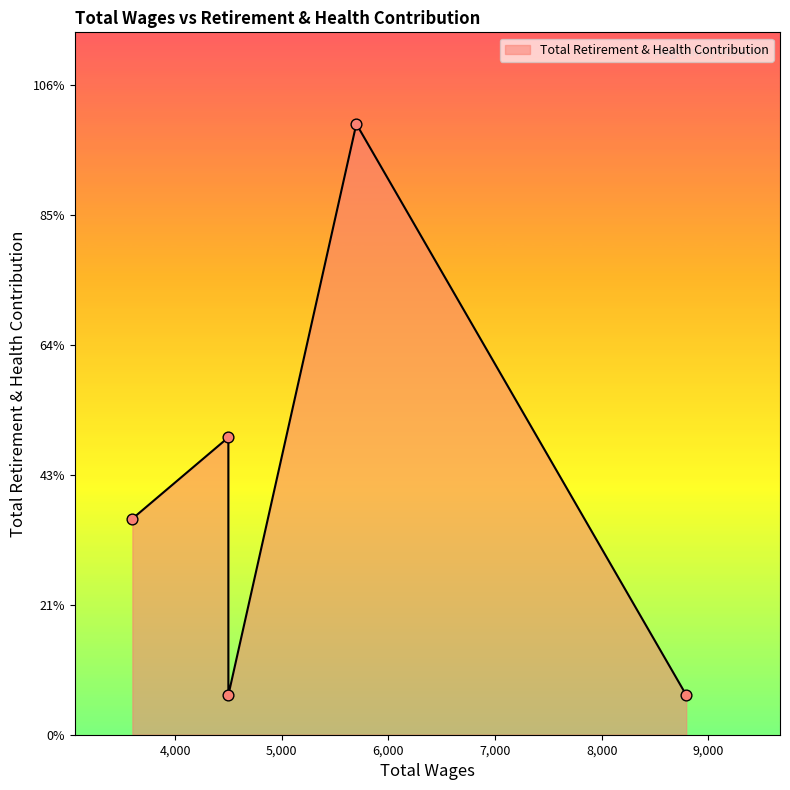

What is the ratio of the value at 8793.0 to the value at 4500.0?

0.1